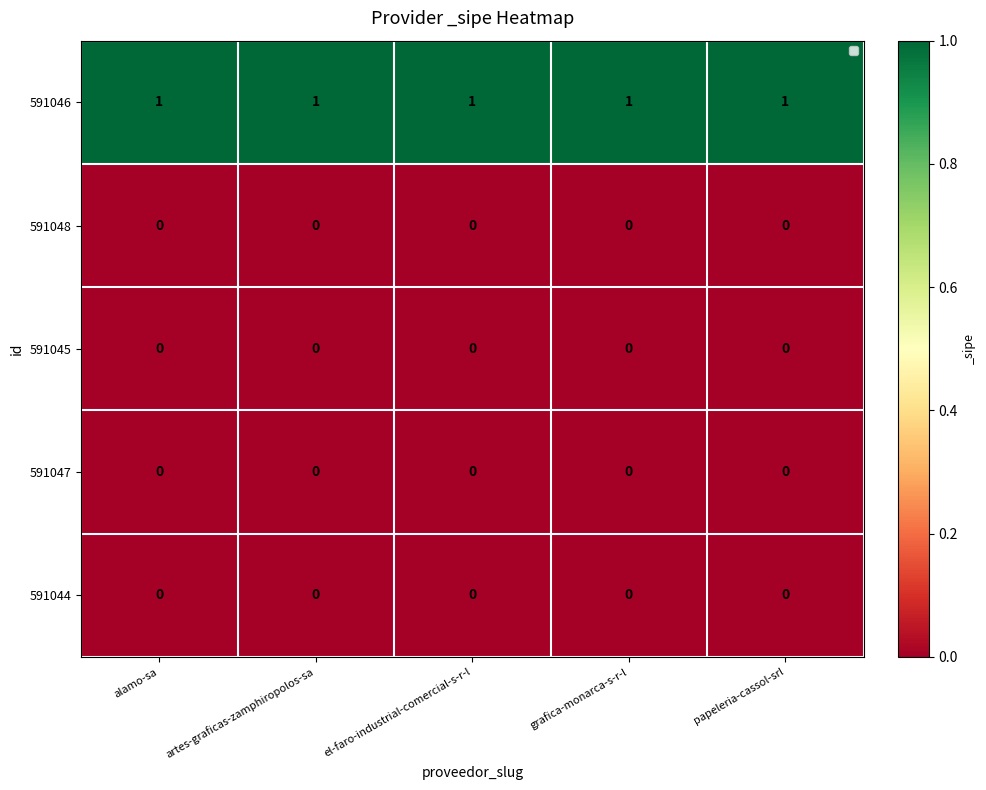

The value of 591047 at artes-graficas-zamphiropolos-sa is 0. True or false?

True